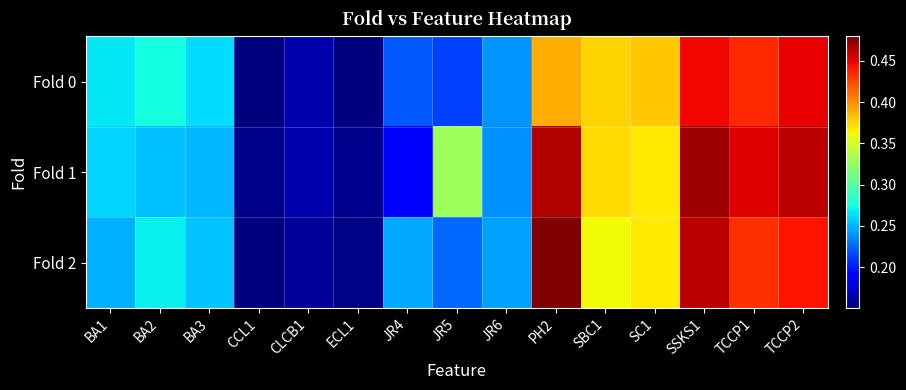

At how many categories does at least one series exceed 0?

15